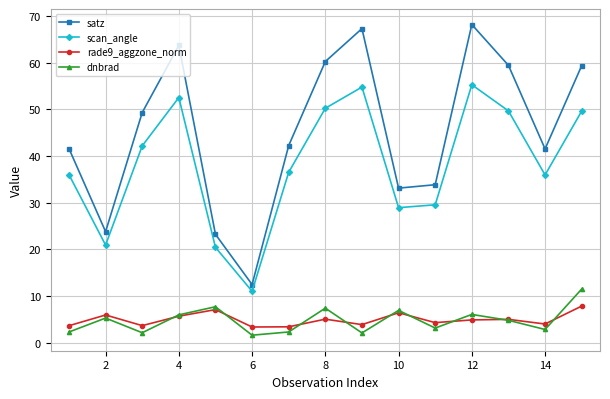

What is the smallest value displayed?

1.6